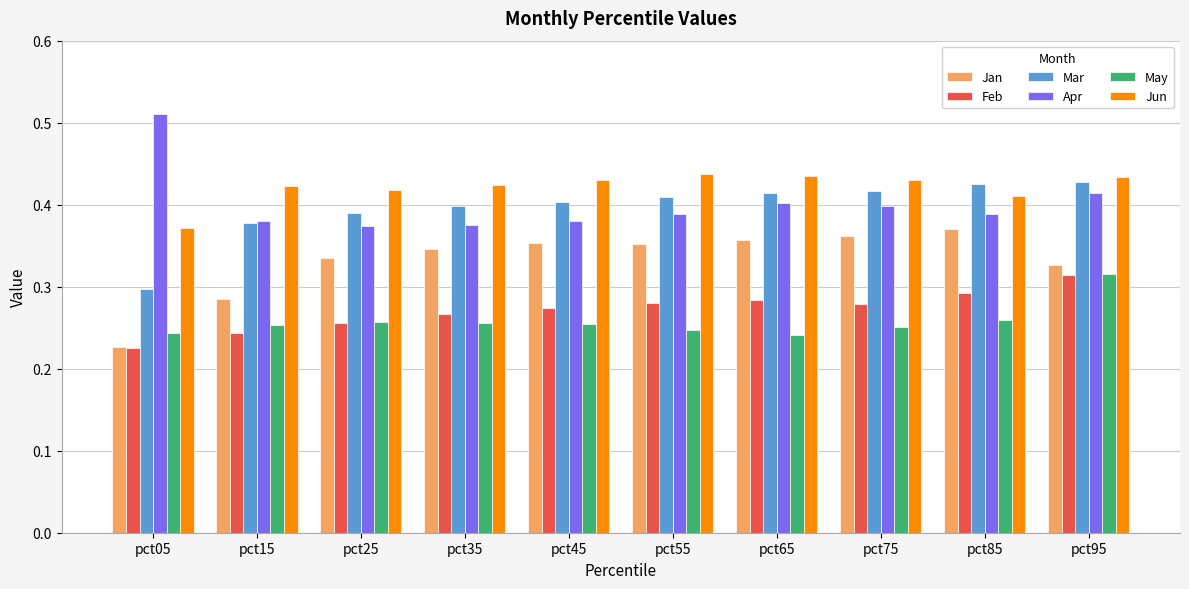

At pct45, list the series in order from largest to smallest.

Jun, Mar, Apr, Jan, Feb, May